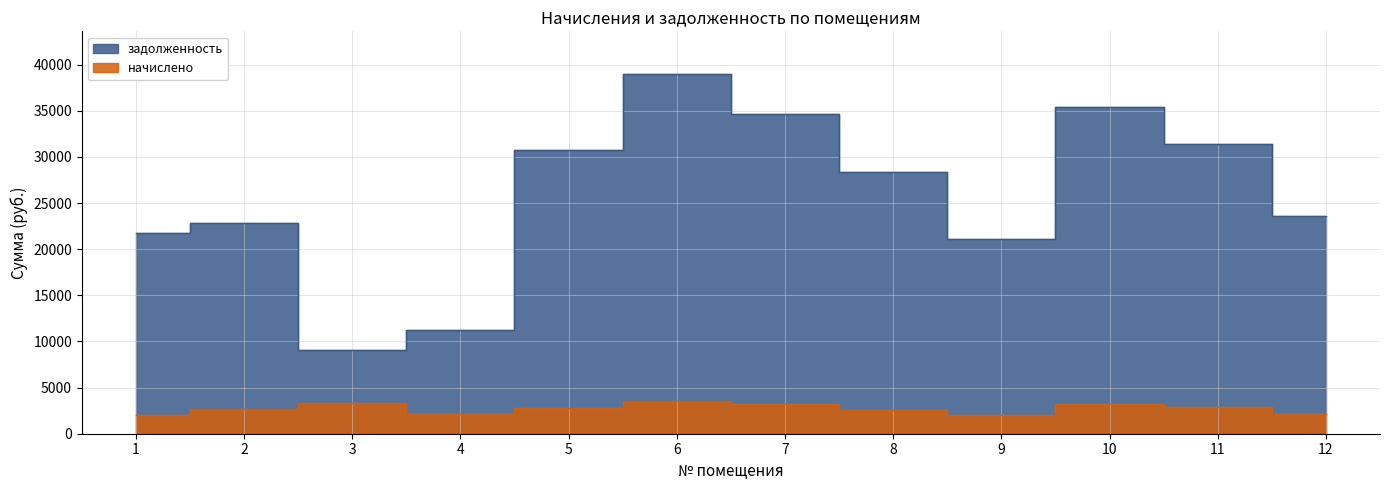

Count the number of categories in the chart.

12